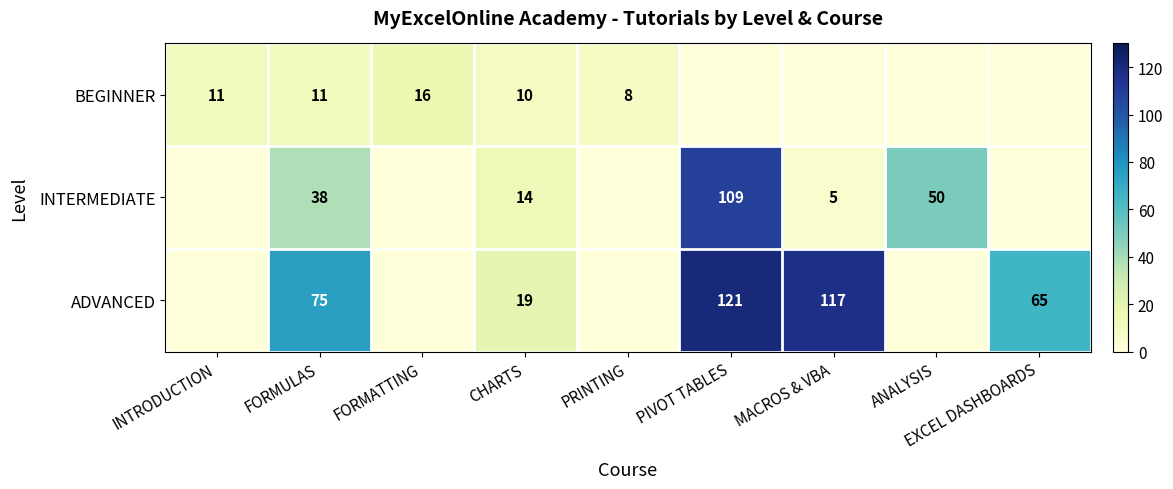

The value of ADVANCED at FORMULAS is 75. True or false?

True